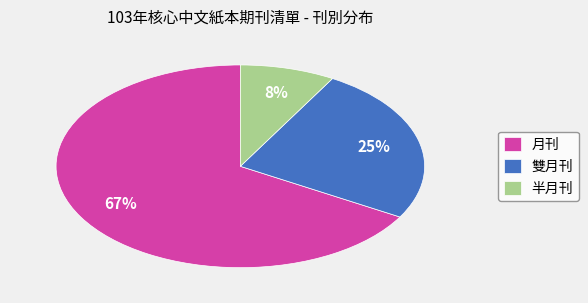

Which slice is the smallest?

半月刊